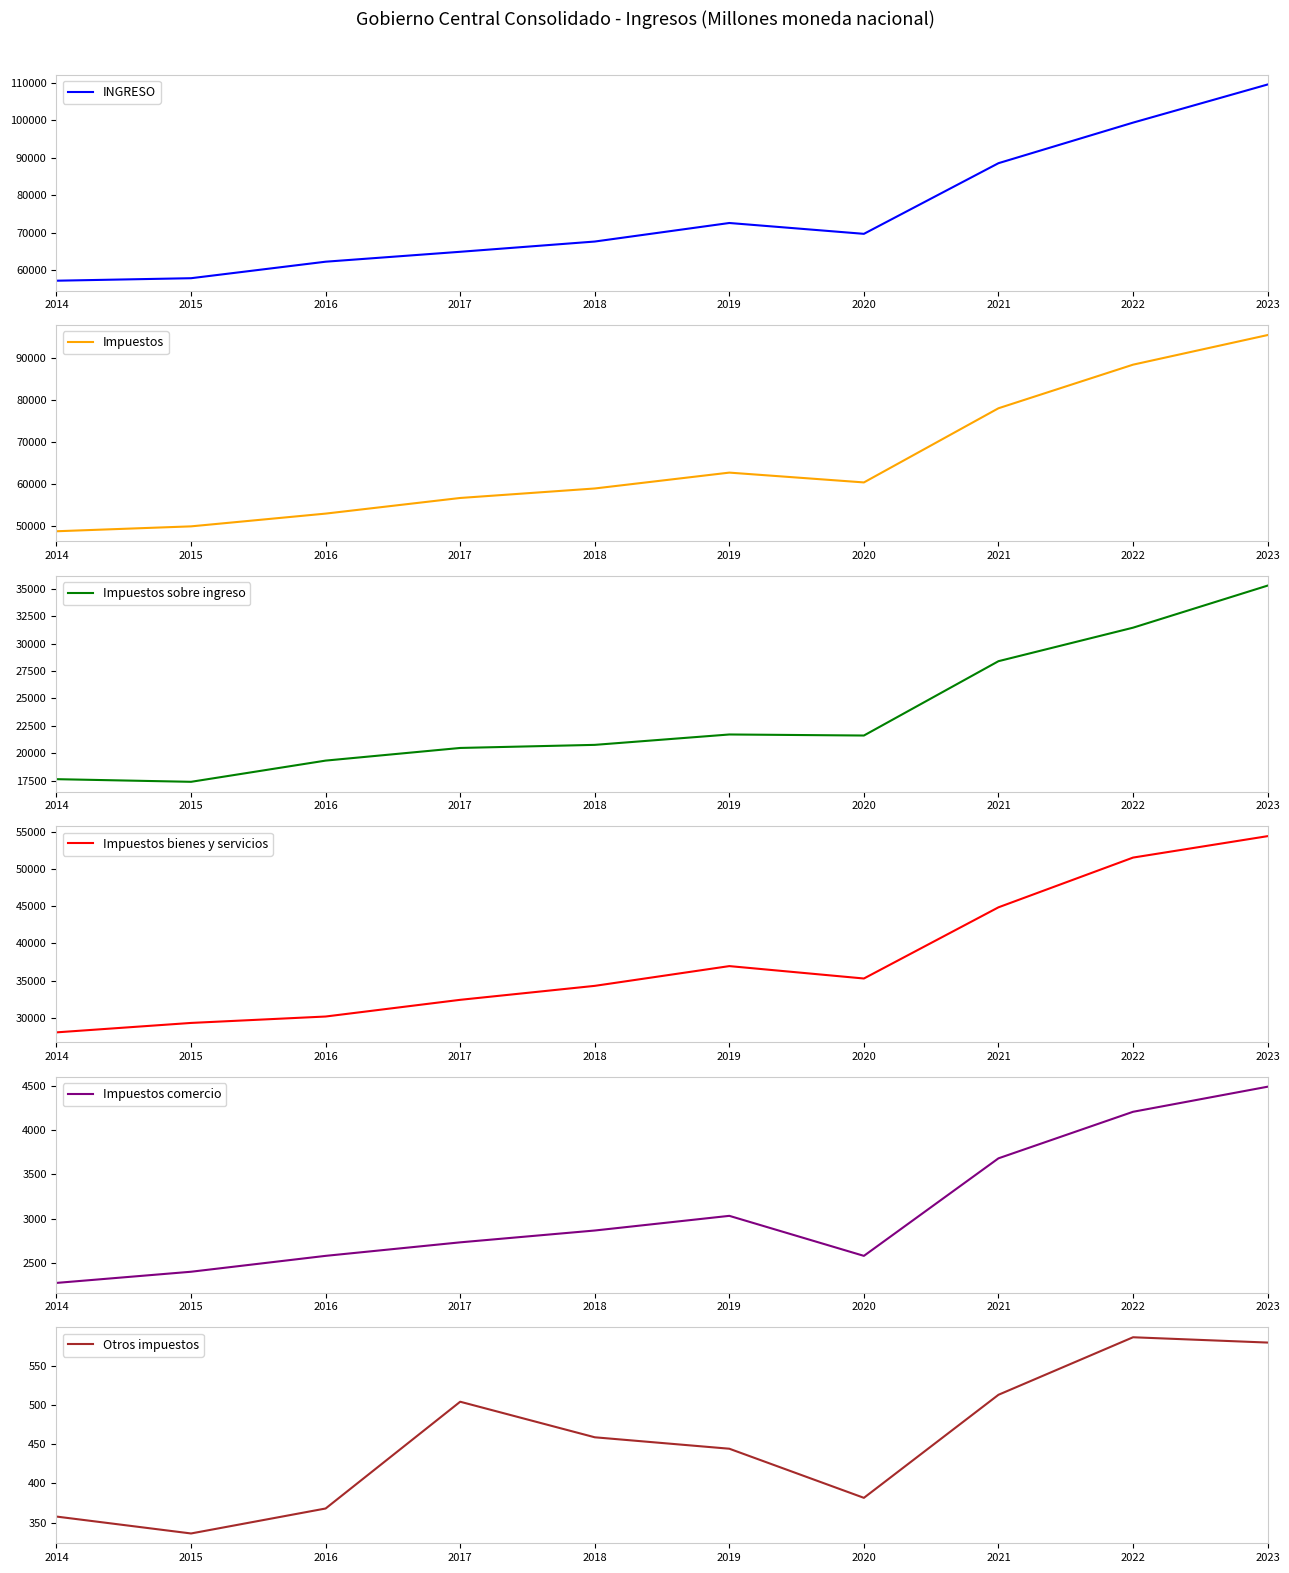

Is it true that Otros impuestos equals 891.6 at 2021?

False